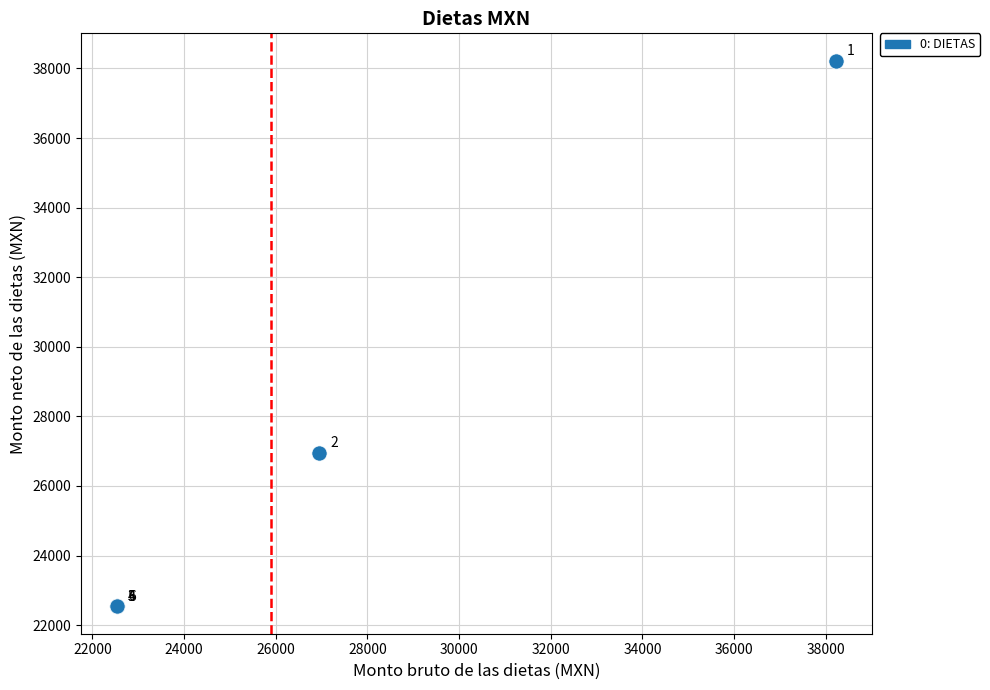

What Y value in the scatter plot is closest to 30380?

26945.5